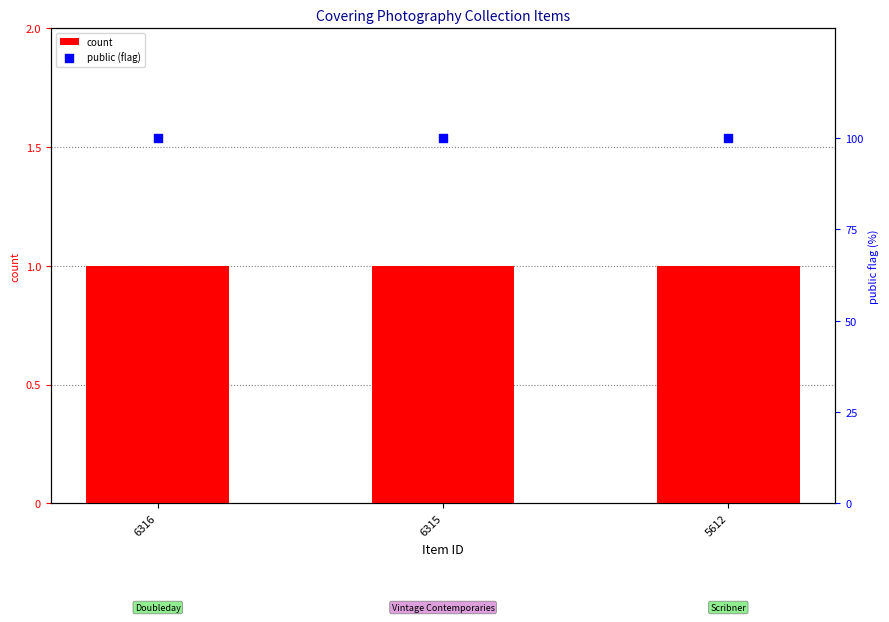

What is the total value across all series at 6316?

101